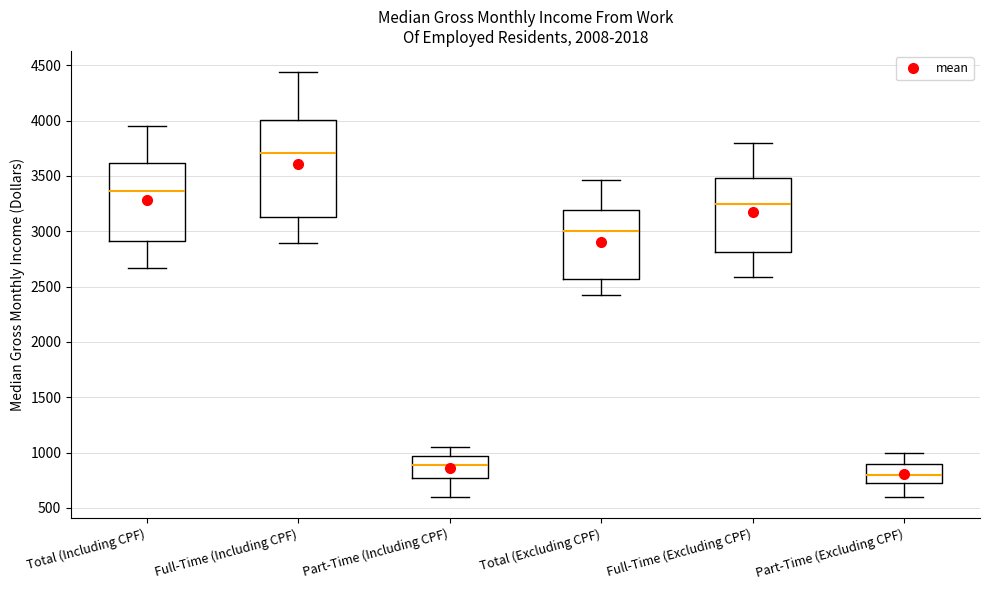

Reading left to right, read every box against the y-axis: the position of its median line, the range the box covers, and the ends of its whiskers. The values are not printed on the chart, so give them approximately, as read against the axis.

Total (Including CPF): median 3350, box 2900 to 3600, whiskers 2650 to 3950
Full-Time (Including CPF): median 3700, box 3100 to 4000, whiskers 2900 to 4450
Part-Time (Including CPF): median 900, box 750 to 950, whiskers 600 to 1050
Total (Excluding CPF): median 3000, box 2550 to 3200, whiskers 2400 to 3450
Full-Time (Excluding CPF): median 3250, box 2800 to 3500, whiskers 2600 to 3800
Part-Time (Excluding CPF): median 800, box 750 to 900, whiskers 600 to 1000